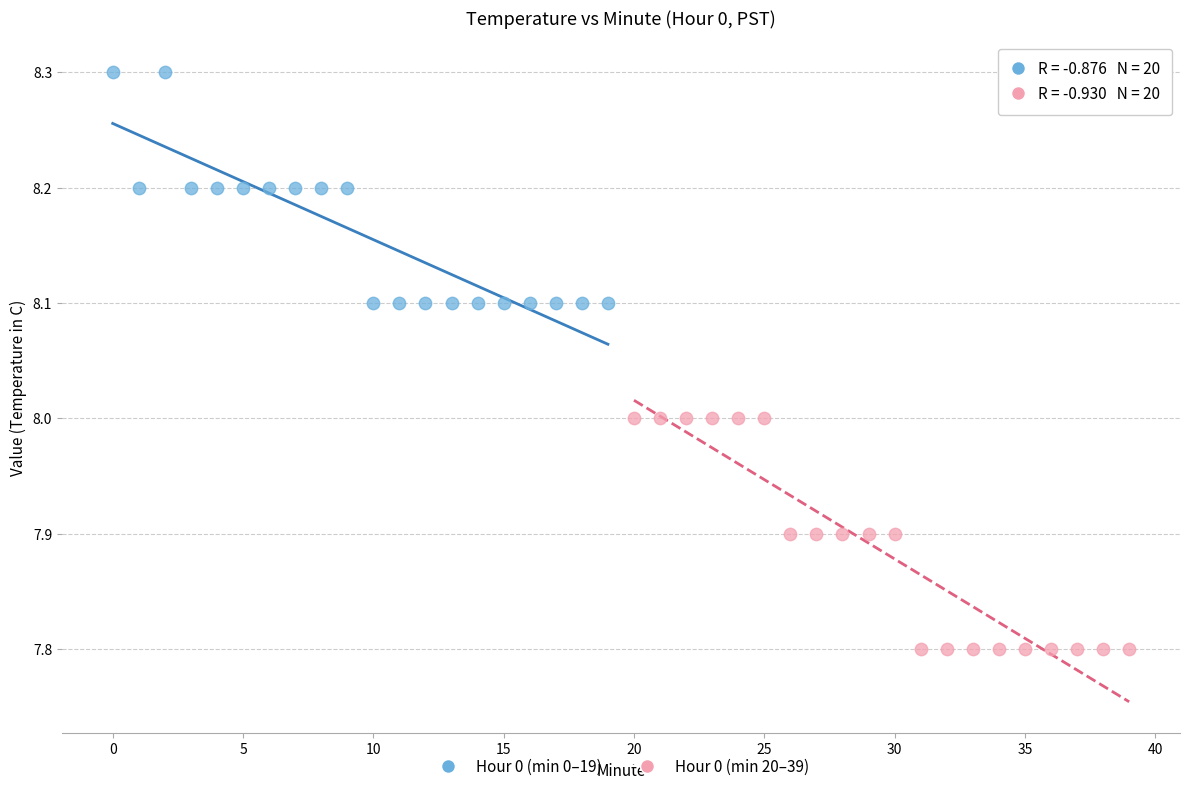

Which series reaches the minimum Y coordinate?

Hour 0 (min 20–39)